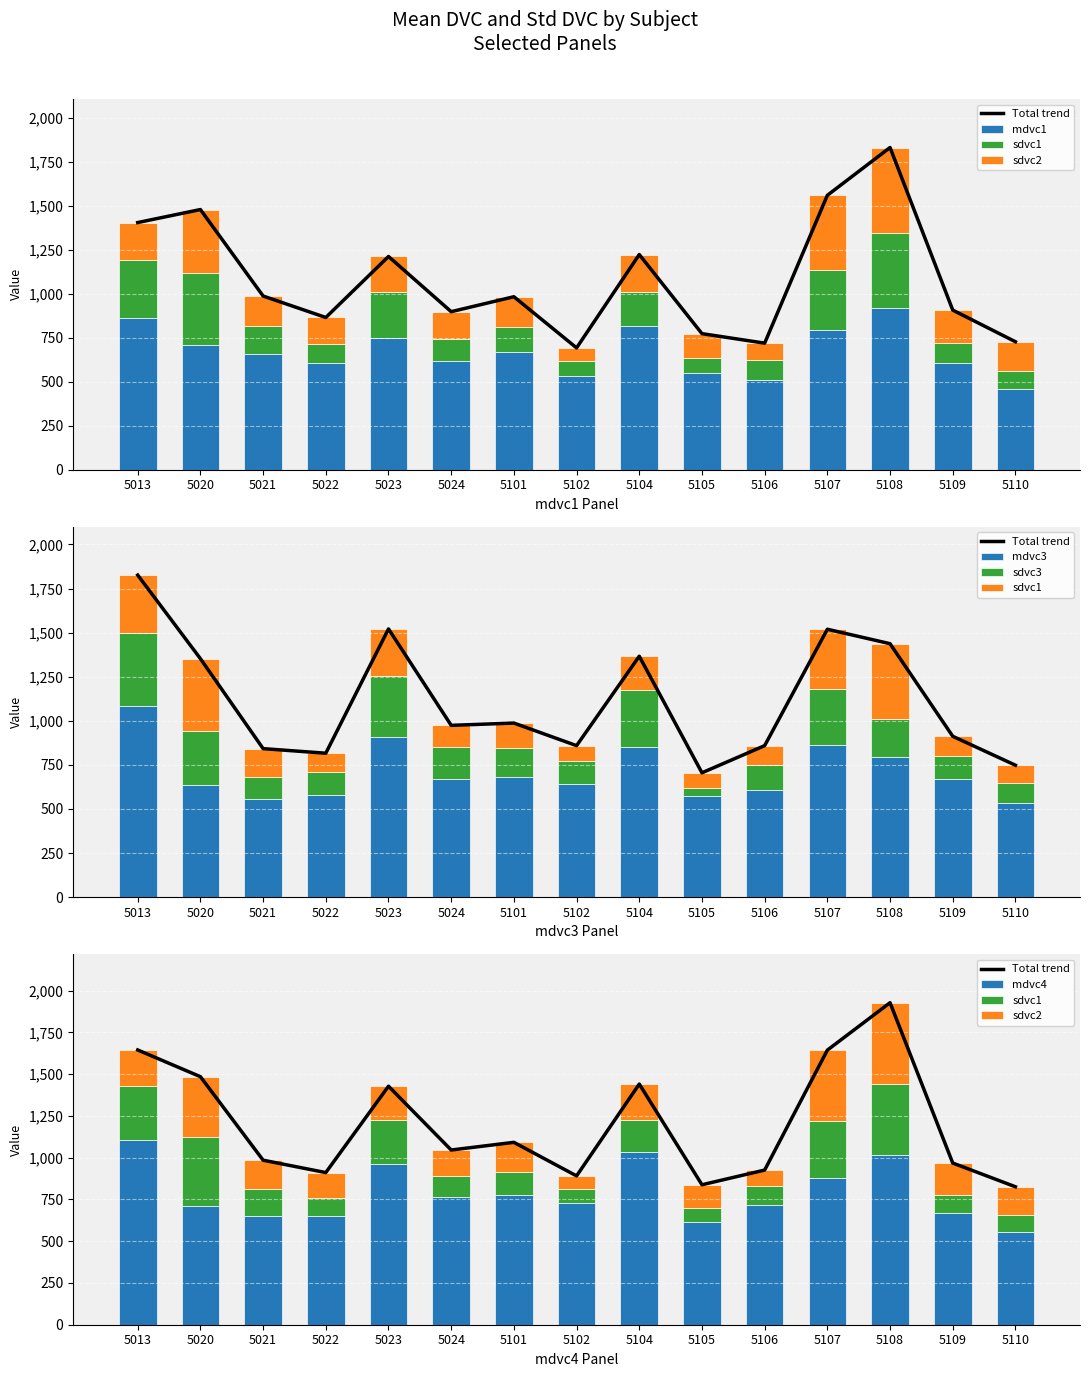

Reading right to left, extract all data points from this chart.

mdvc1: 5110=457	5109=608	5108=918	5107=792	5106=510	5105=551	5104=816	5102=531	5101=666	5024=616	5023=747	5022=604	5021=655	5020=707	5013=863
mdvc3: 5110=536	5109=668	5108=796	5107=862	5106=609	5105=572	5104=852	5102=640	5101=680	5024=667	5023=909	5022=580	5021=559	5020=637	5013=1081
mdvc4: 5110=556	5109=669	5108=1014	5107=876	5106=717	5105=616	5104=1034	5102=730	5101=775	5024=764	5023=963	5022=650	5021=653	5020=713	5013=1103
sdvc1: 5110=102	5109=109	5108=425	5107=341	5106=112	5105=84	5104=194	5102=85	5101=142	5024=125	5023=265	5022=108	5021=162	5020=410	5013=328
sdvc2: 5110=168	5109=190	5108=489	5107=427	5106=97	5105=138	5104=213	5102=76	5101=175	5024=157	5023=200	5022=153	5021=170	5020=362	5013=214
sdvc3: 5110=110	5109=135	5108=216	5107=316	5106=138	5105=49	5104=320	5102=134	5101=165	5024=182	5023=347	5022=128	5021=121	5020=305	5013=417